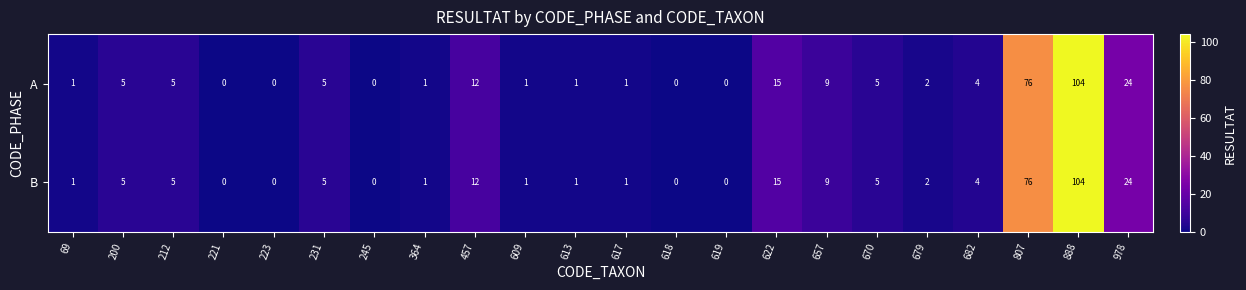

Where does the B series first go above 4?

200